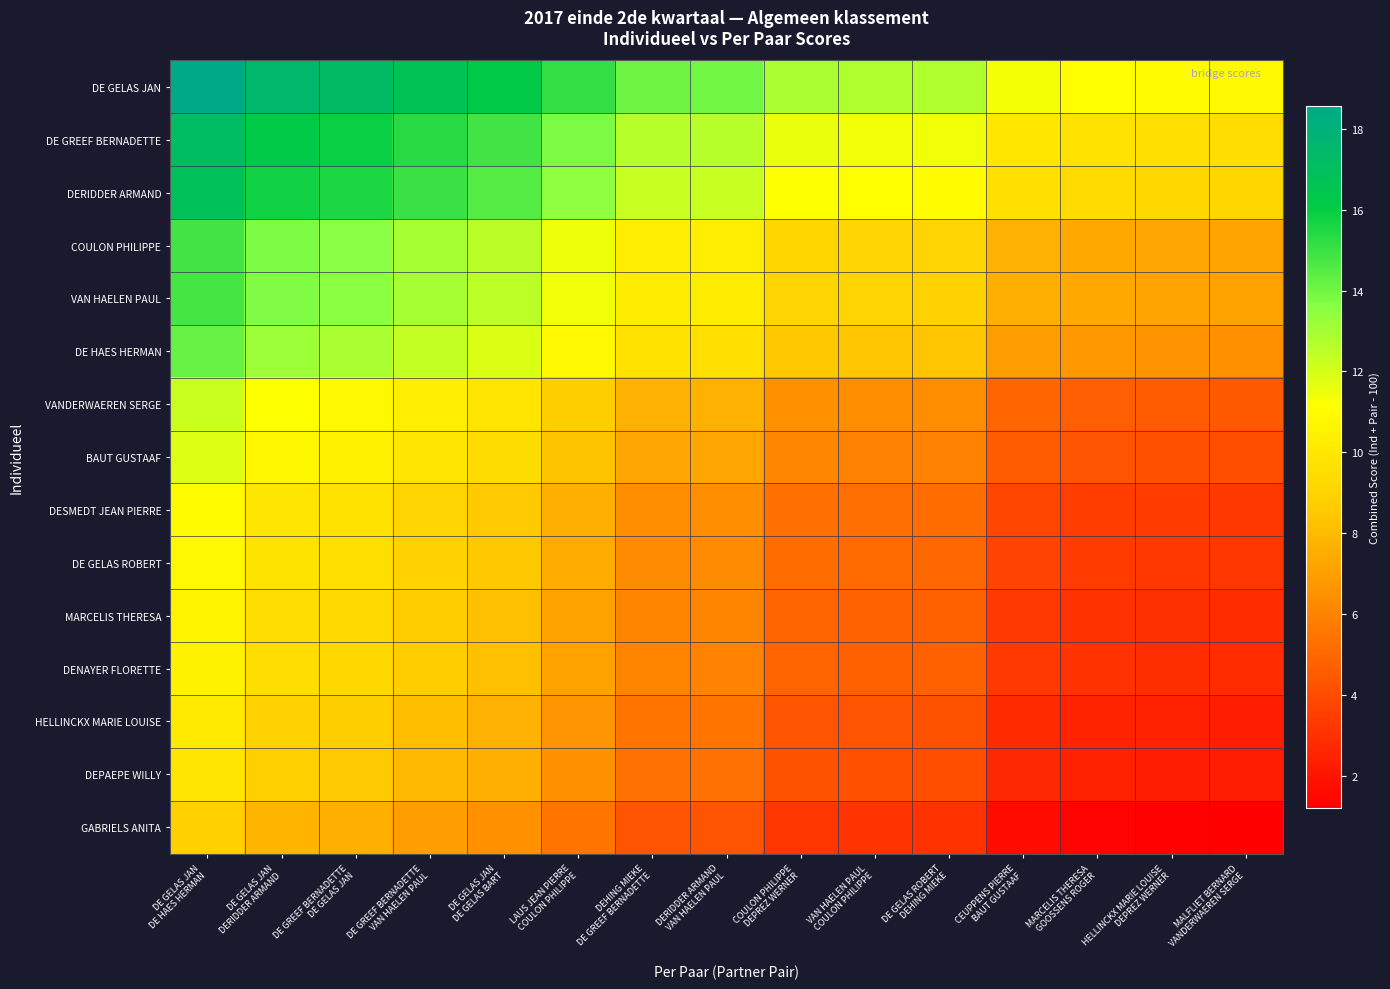

Which category has the highest value across all series?

DE GELAS JAN
DE HAES HERMAN